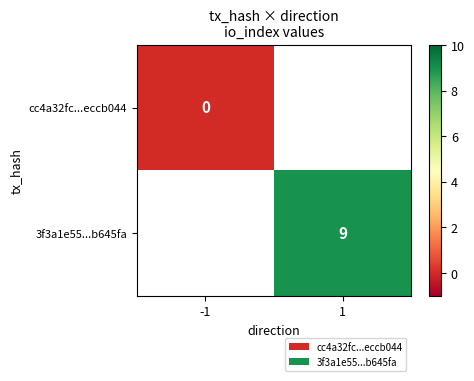

The value of 3f3a1e55...b645fa at 1 is 6. True or false?

False